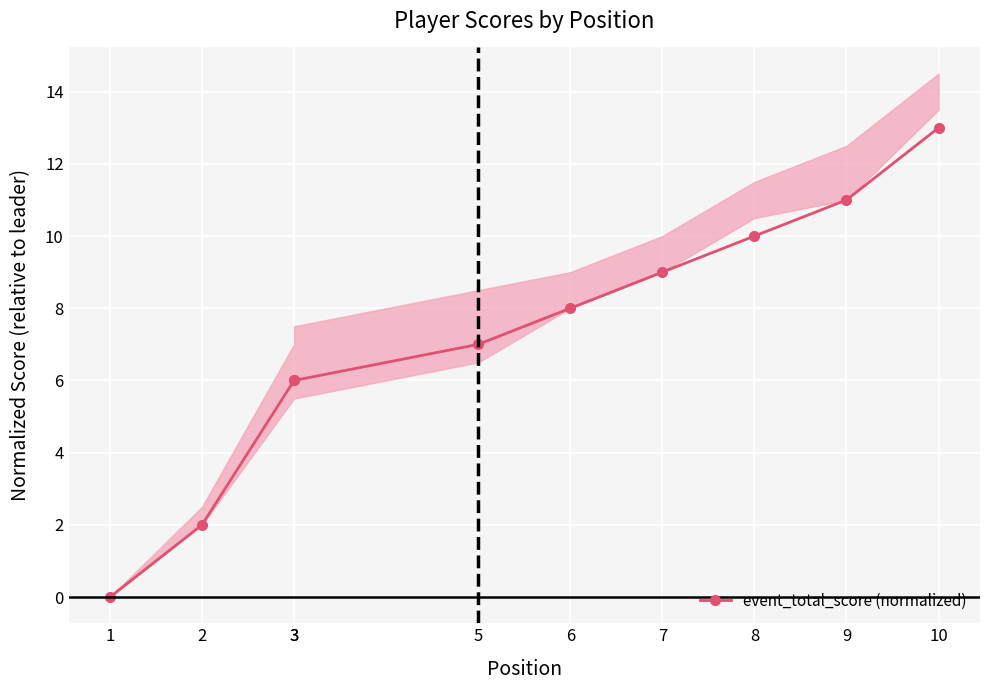

Reading left to right, list all the values displayed in this chart.

1=0	2=2	3=6	3=6	5=7	6=8	7=9	8=10	9=11	10=13